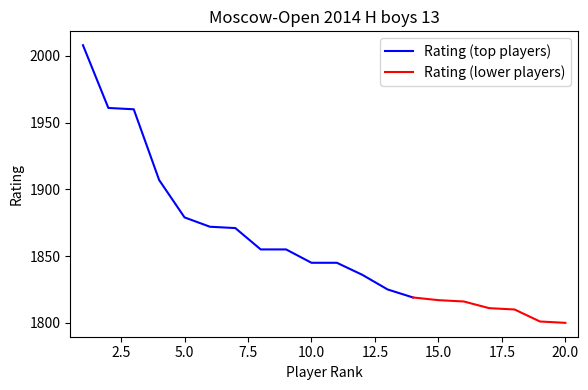

How many data points are less than 1845?

9